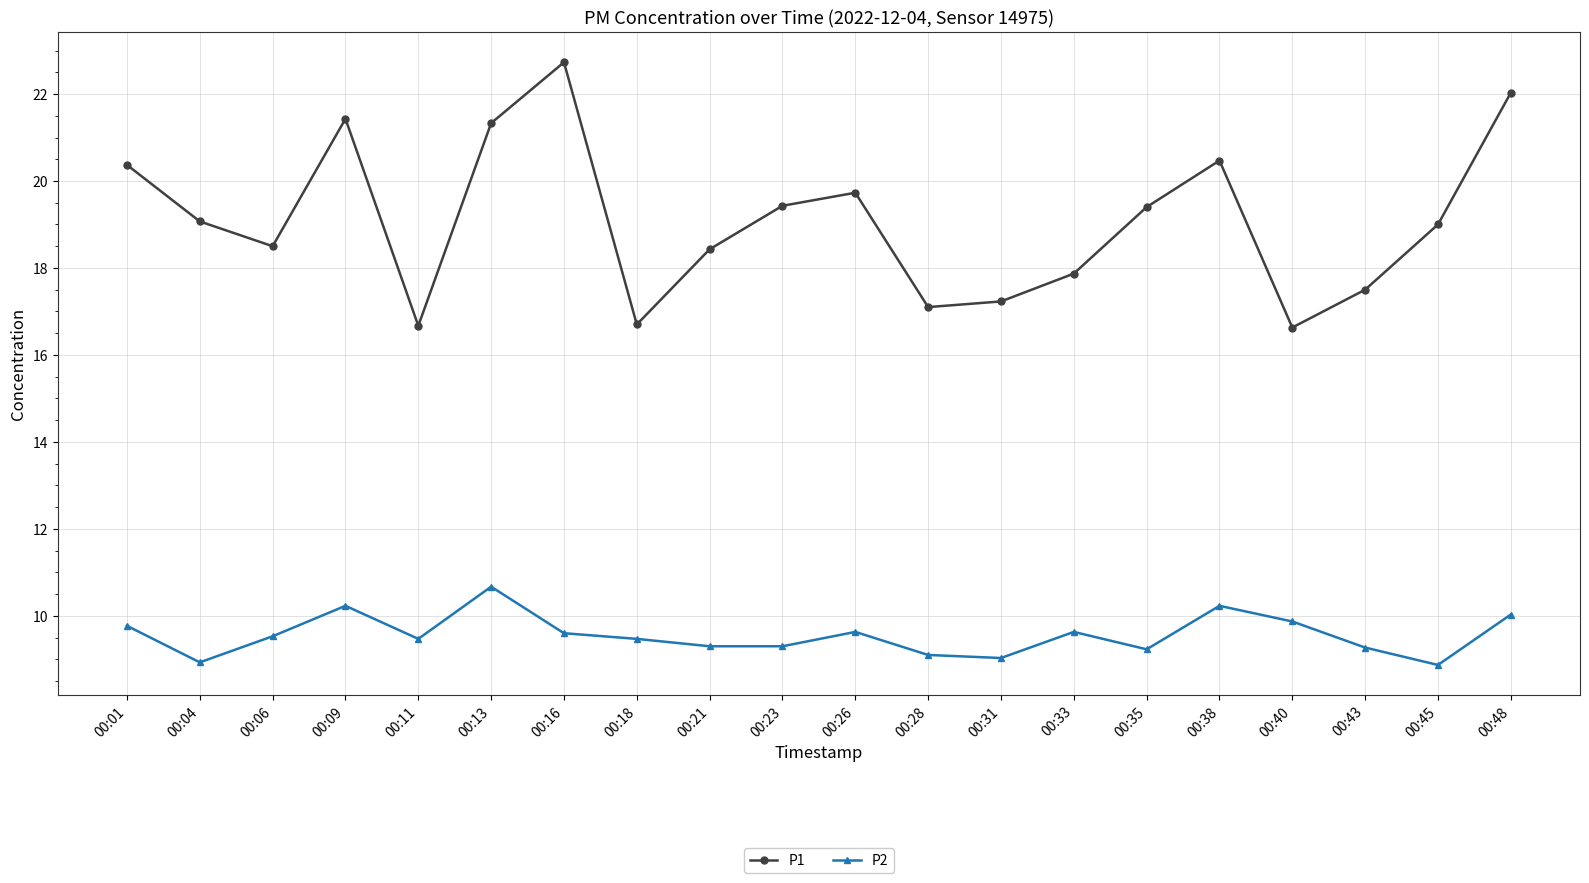

Is it true that P1 equals 22.0 at 00:40?

False